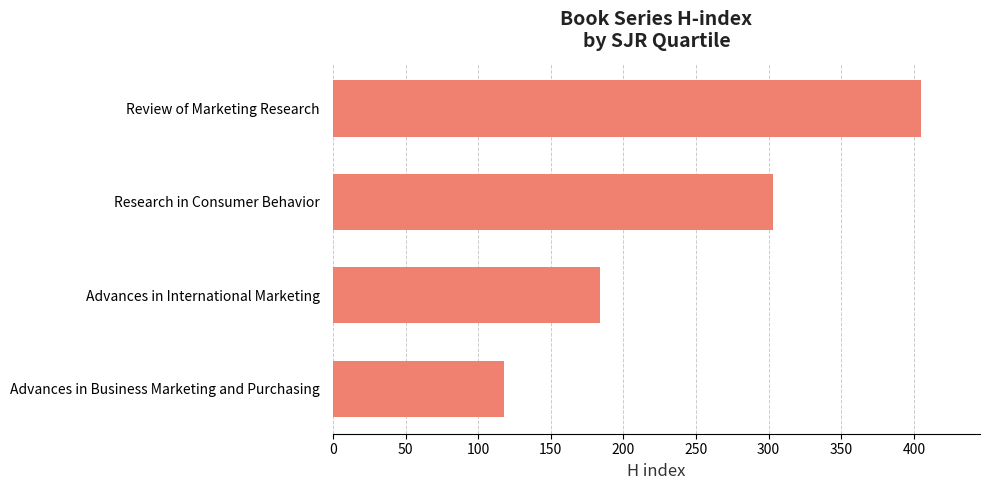

What is the minimum value shown in the chart?

118